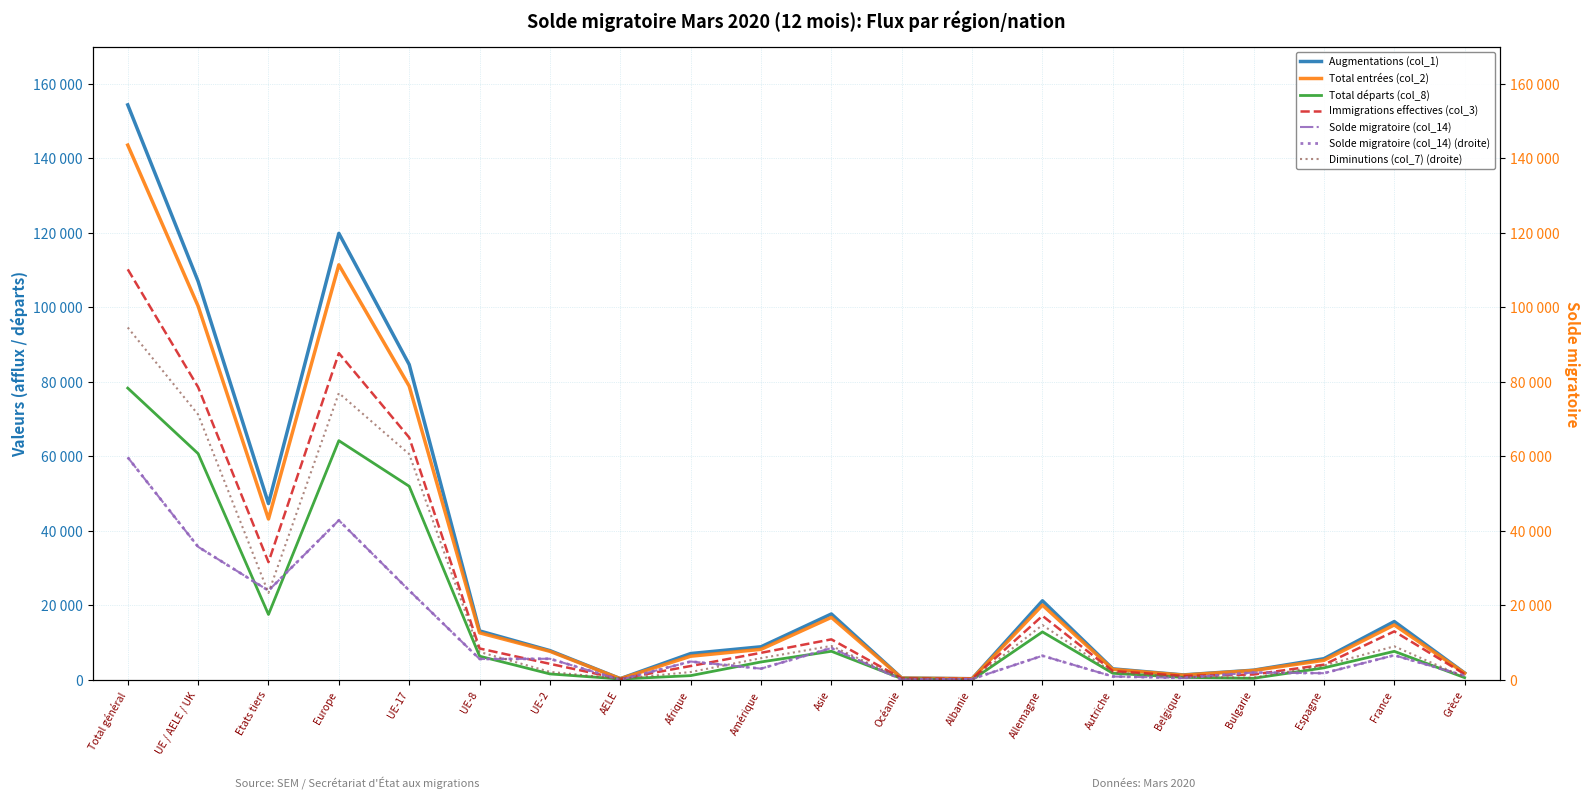

What value does the Immigrations effectives (col_3) series have at UE-2, to the nearest 10?

4340